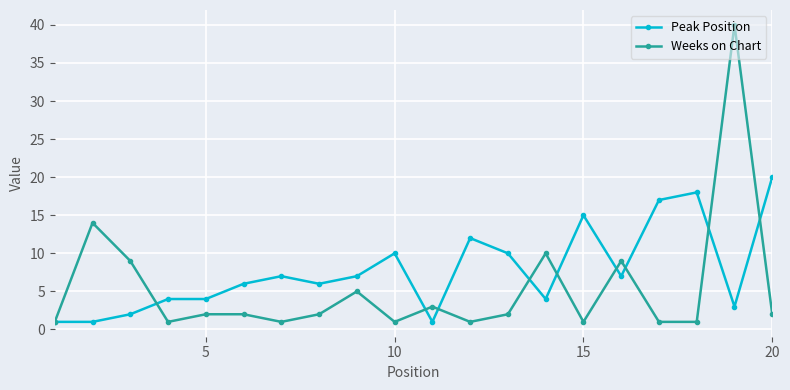

Rank the series by their average value, from lowest to highest.

Weeks on Chart, Peak Position